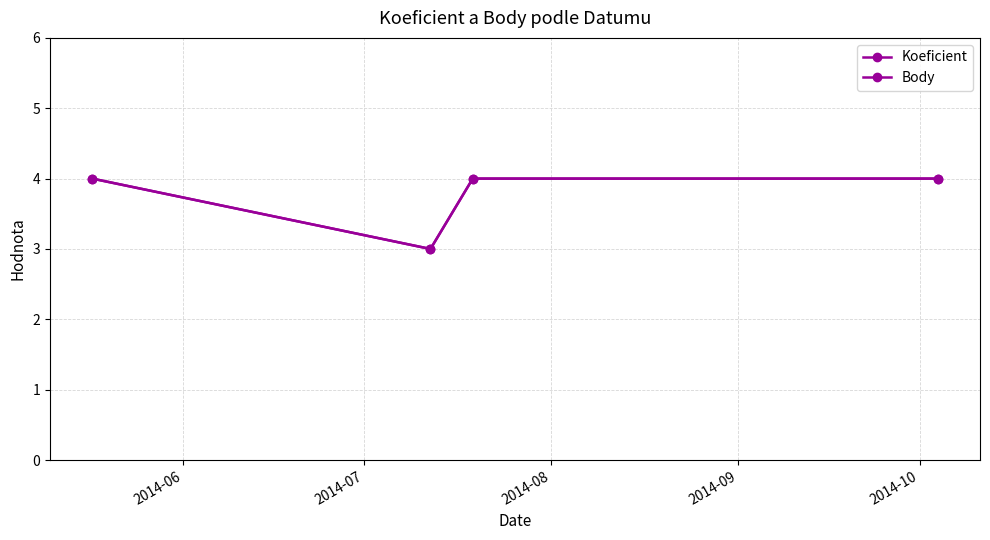

True or false: Body has more than 0 points higher than both neighbors.

False